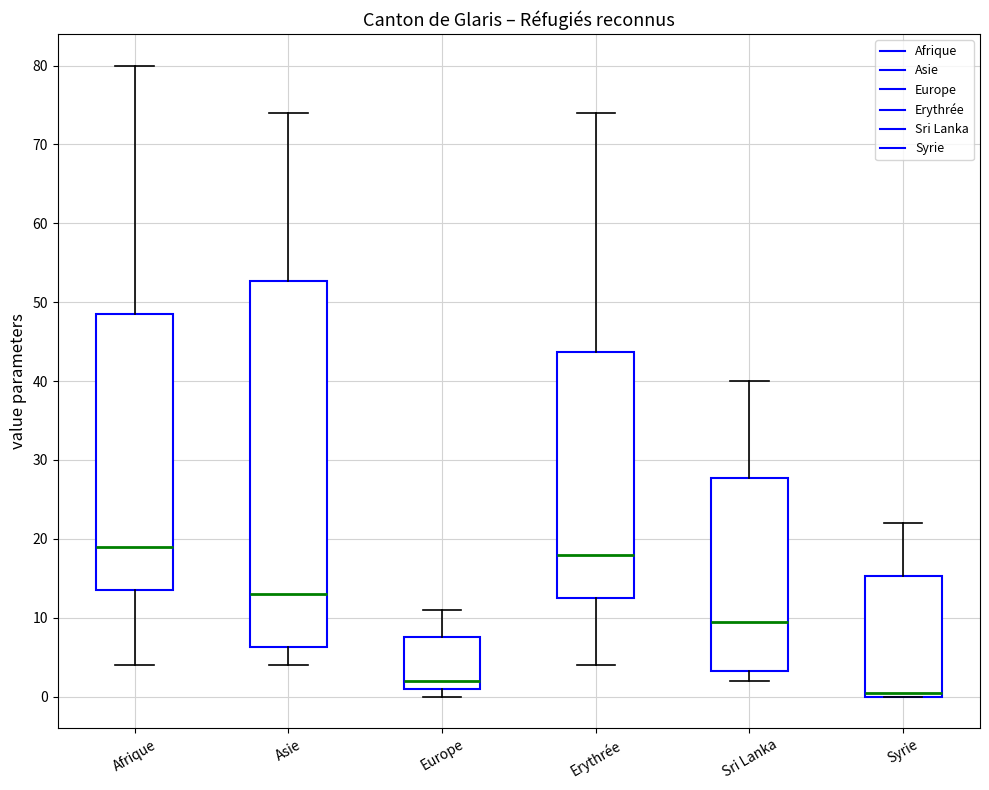

Where is the lower edge of the box for Asie on the y-axis? The values are not printed on the chart, so give them approximately, as read against the axis.

6